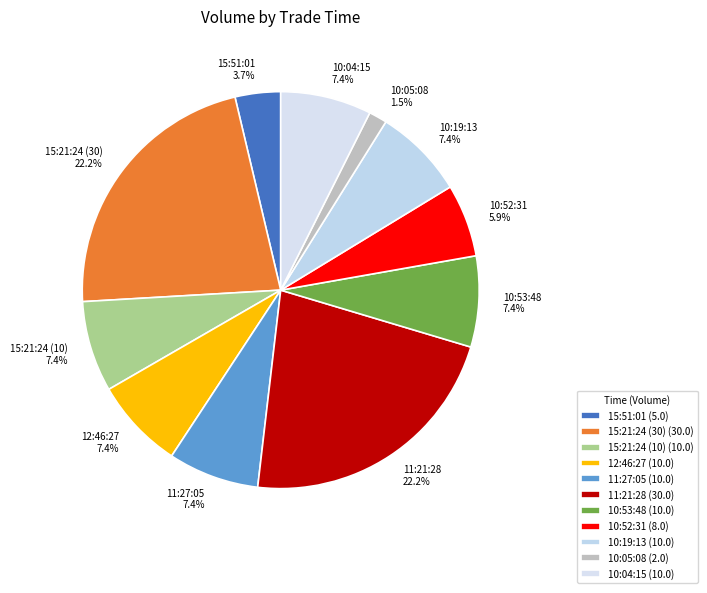

What is the largest slice in the pie chart?

15:21:24 (30)